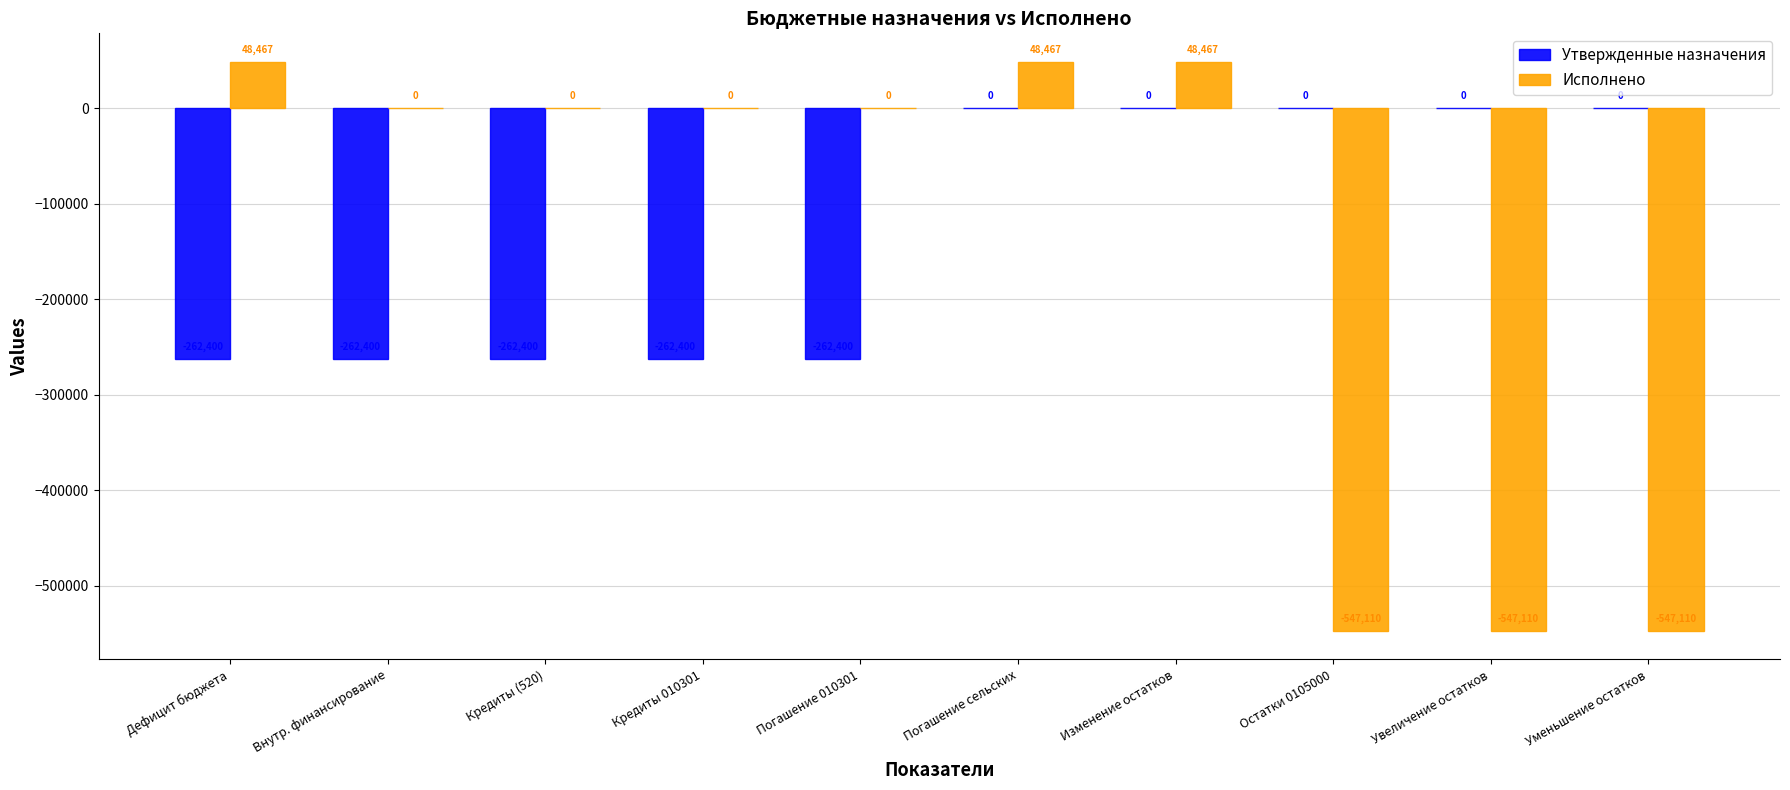

What is the total value across all series at Кредиты 010301?

-262400.0